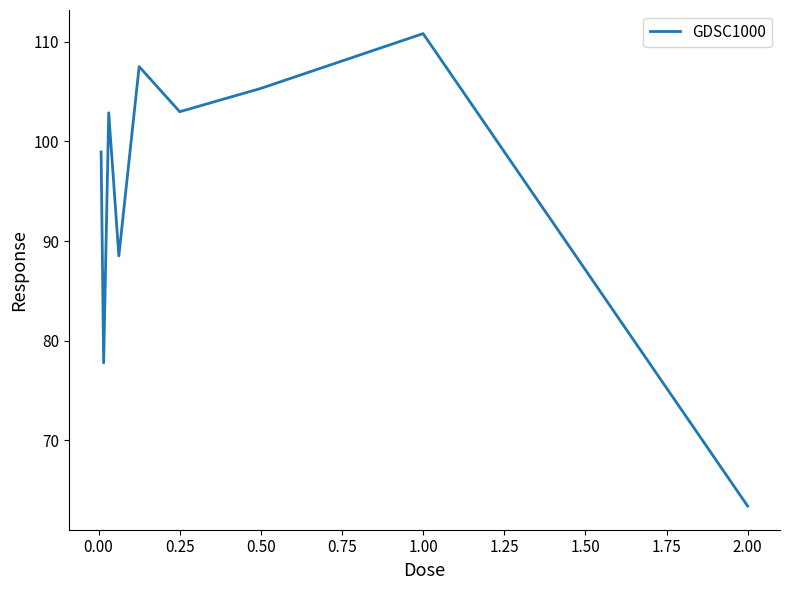

What is the difference between the maximum and minimum values?

47.4